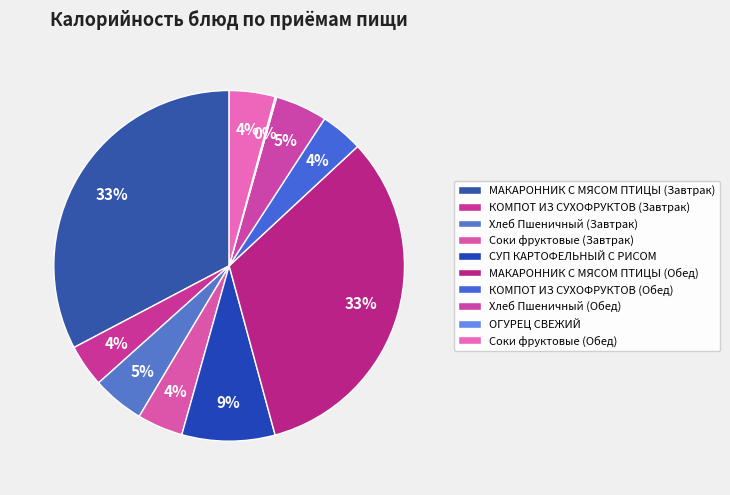

Does СУП КАРТОФЕЛЬНЫЙ С РИСОМ account for over 50% of the chart?

No